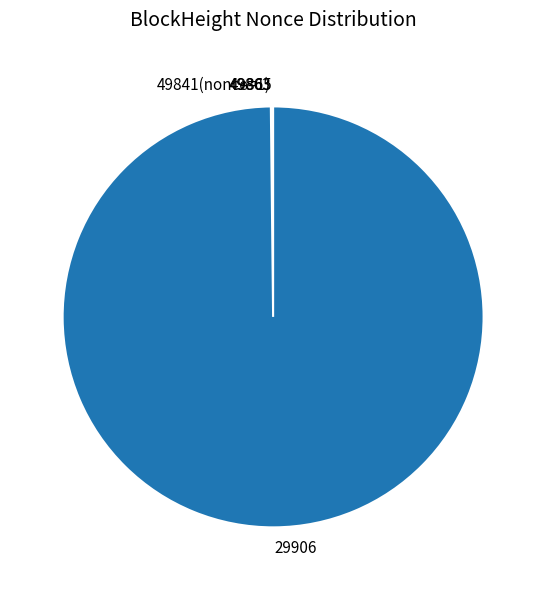

What is the majority slice?

29906